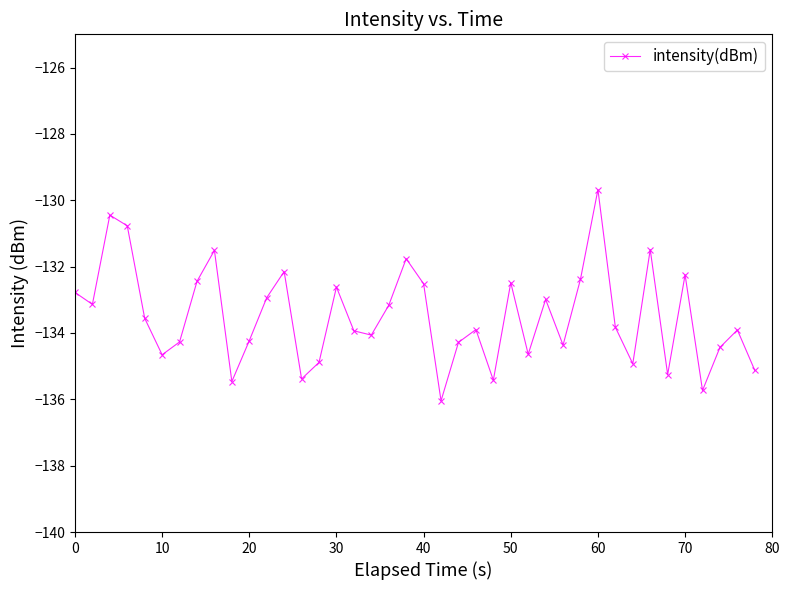

What is the smallest value displayed?

-136.0